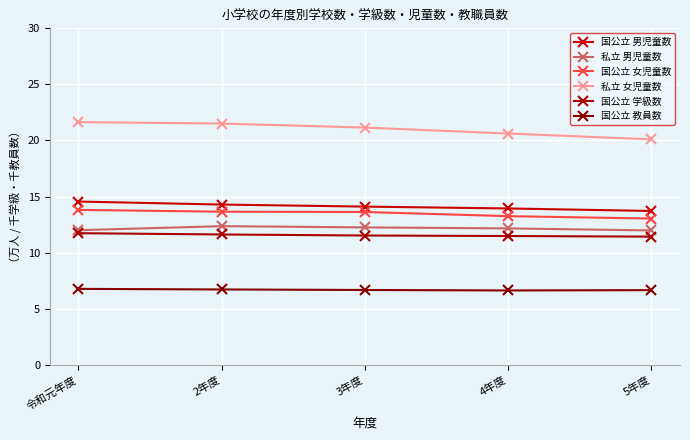

At how many categories does at least one series exceed 16?

5